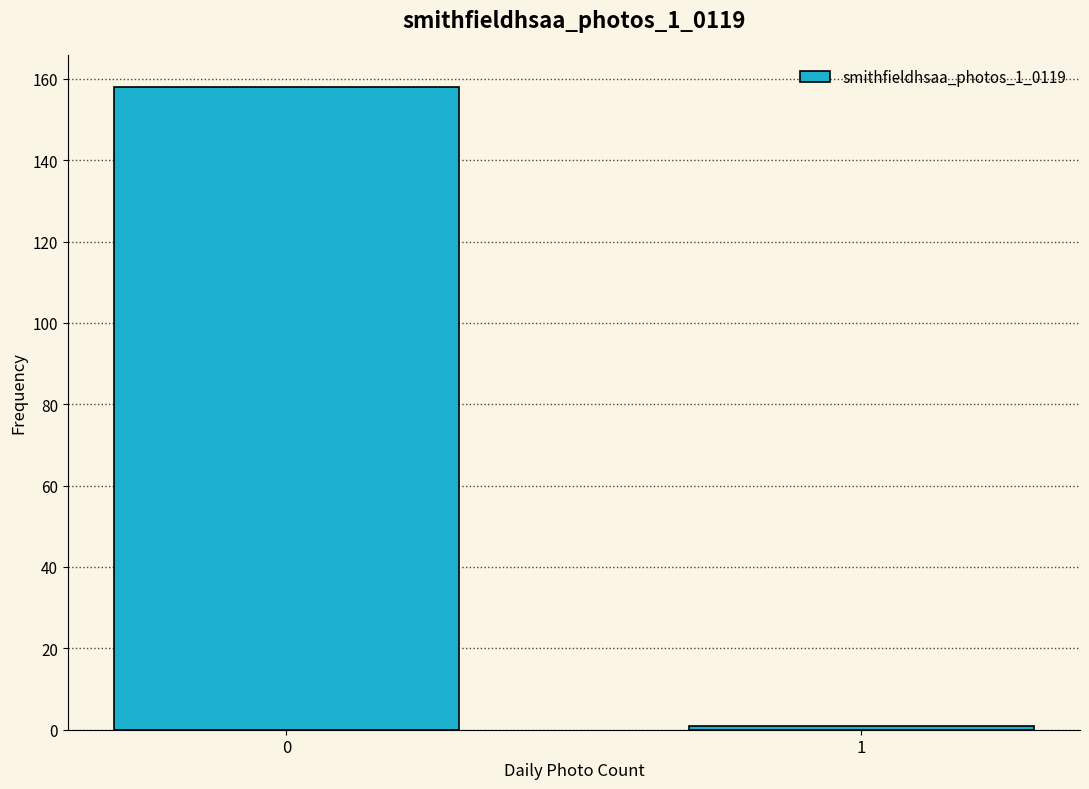

Reading left to right, extract all data points from this chart.

158	1